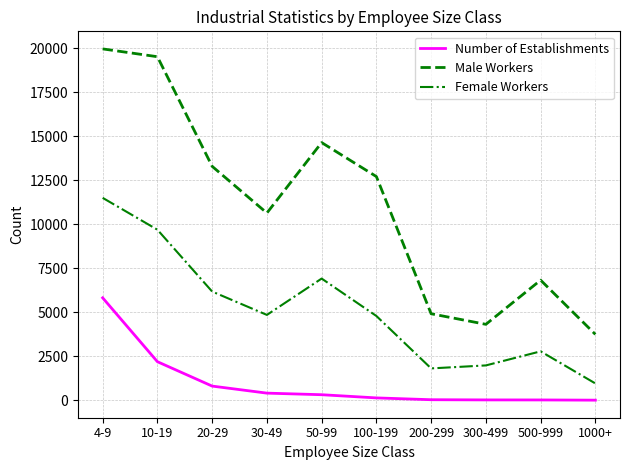

Count the number of data series in this chart.

3